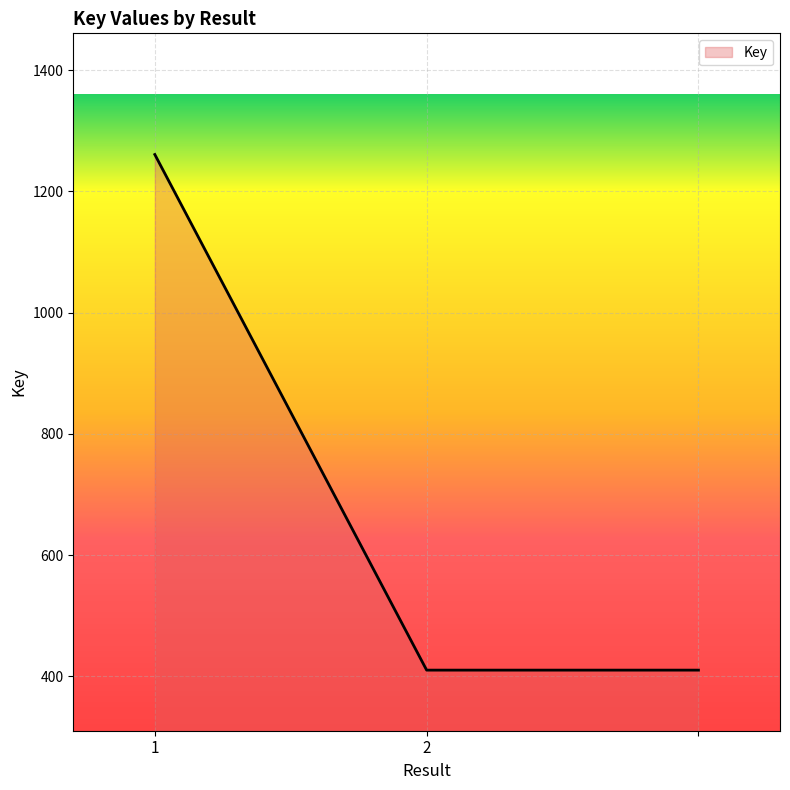

What is the minimum value shown in the chart?

410